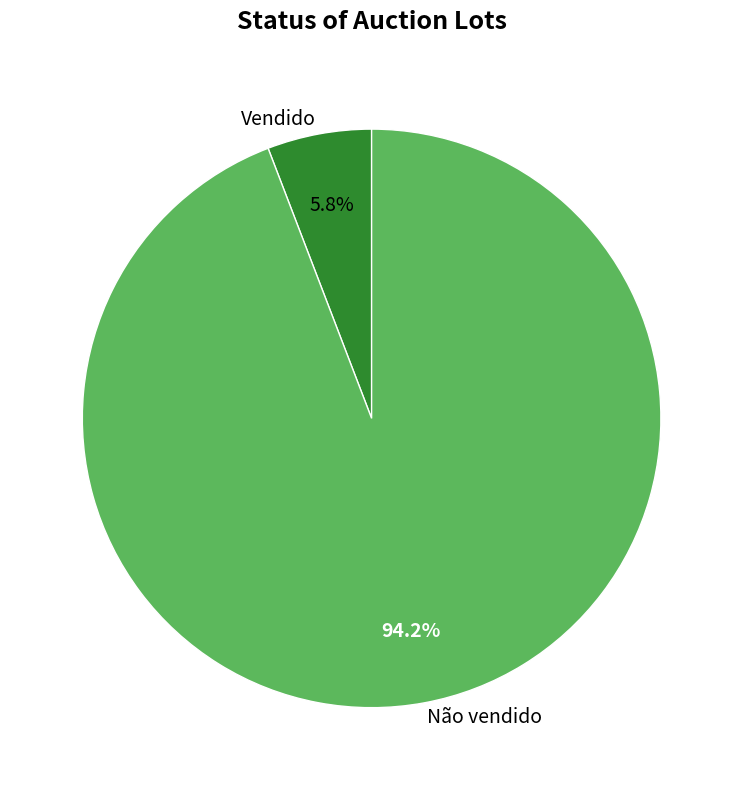

Rank the categories by value from highest to lowest.

Não vendido, Vendido